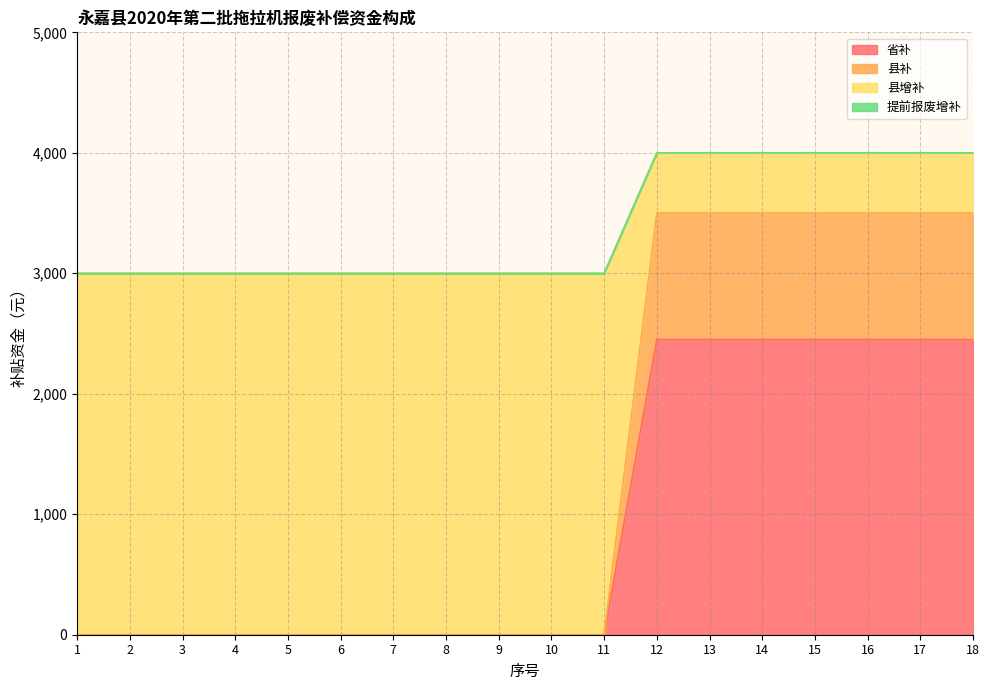

True or false: 省补 and 县补 intersect in this chart.

False